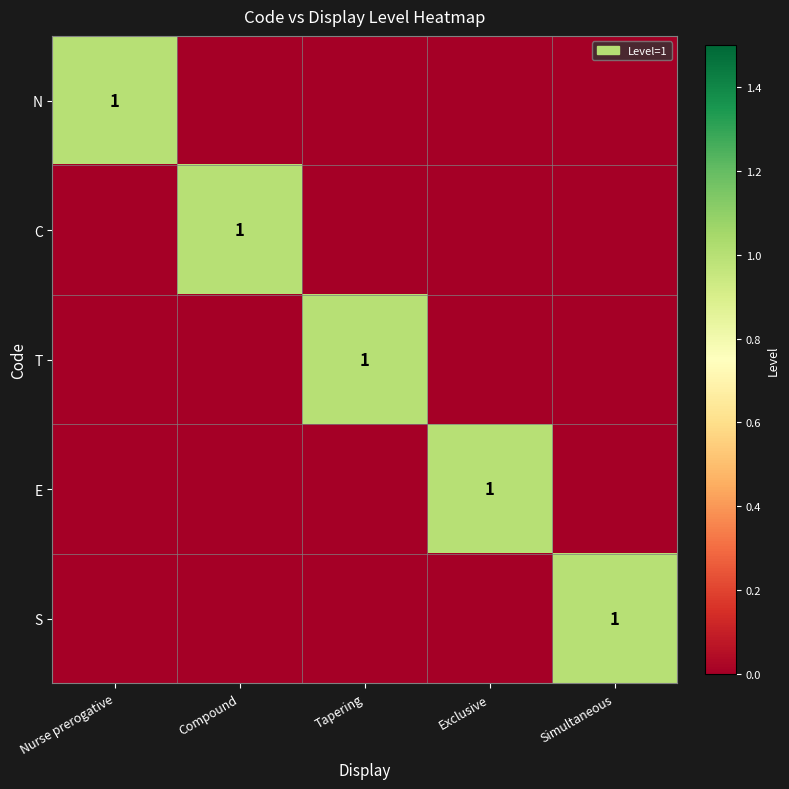

At which label is T closest to 0?

Nurse prerogative